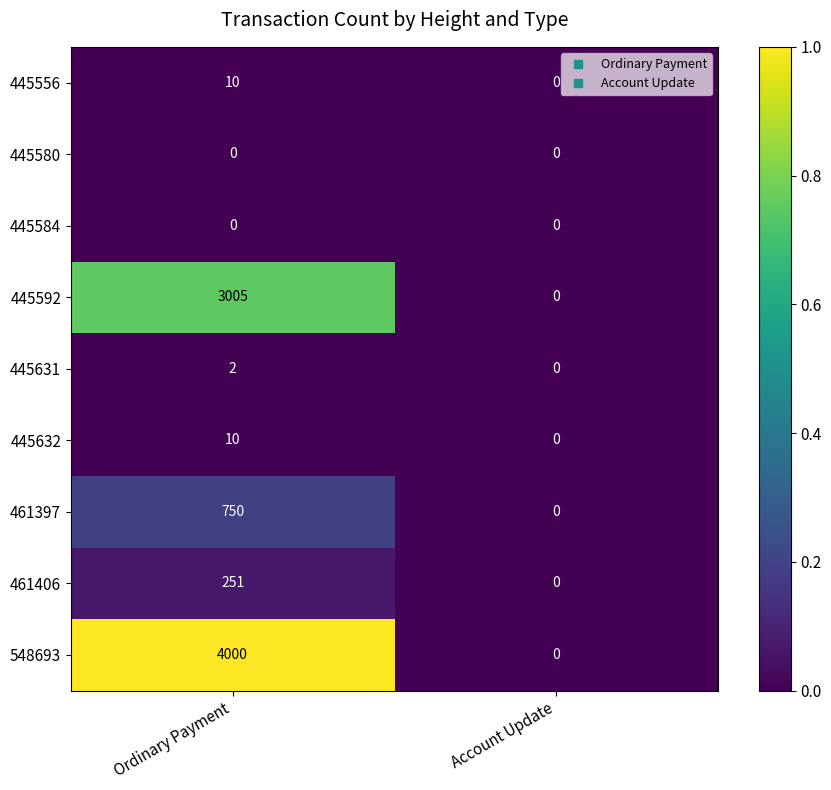

Read the 445556 value at Ordinary Payment, to the nearest 5.

10